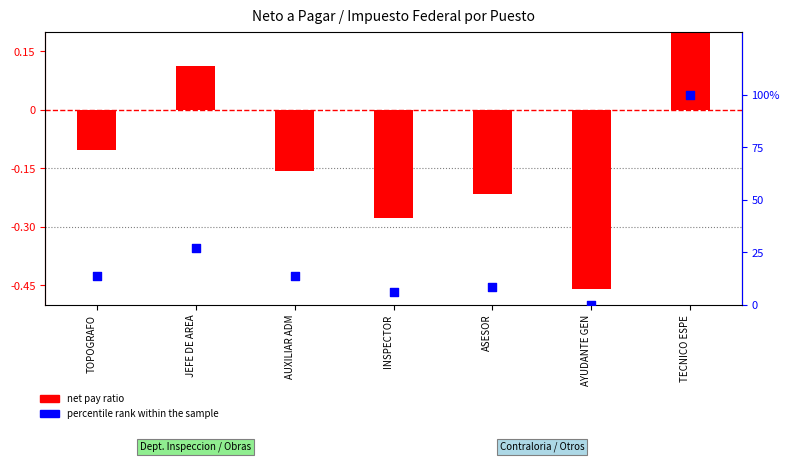

Which series has the largest Y range (max minus min)?

percentile rank within the sample